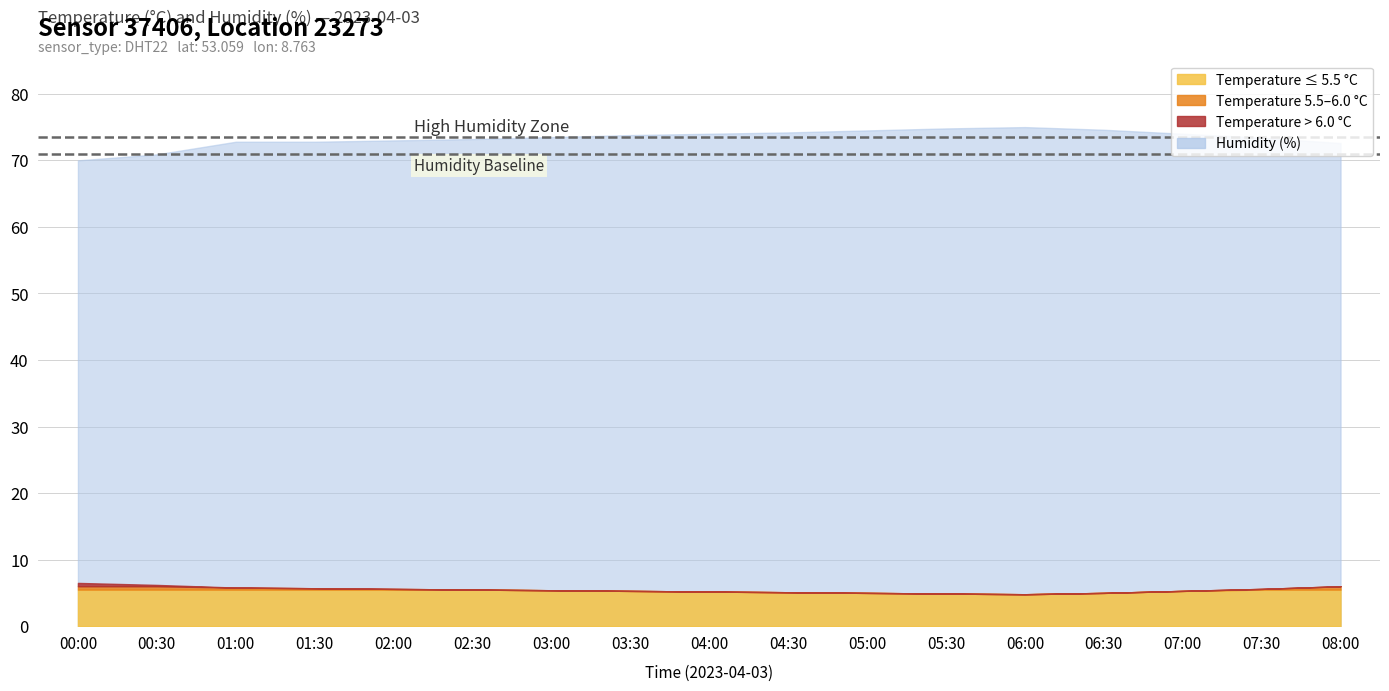

Reading left to right, transcribe all the data shown in this chart.

70.0	70.9	72.8	72.8	73.0	73.2	73.5	73.8	74.0	74.2	74.5	74.8	75.0	74.6	74.0	73.4	72.6